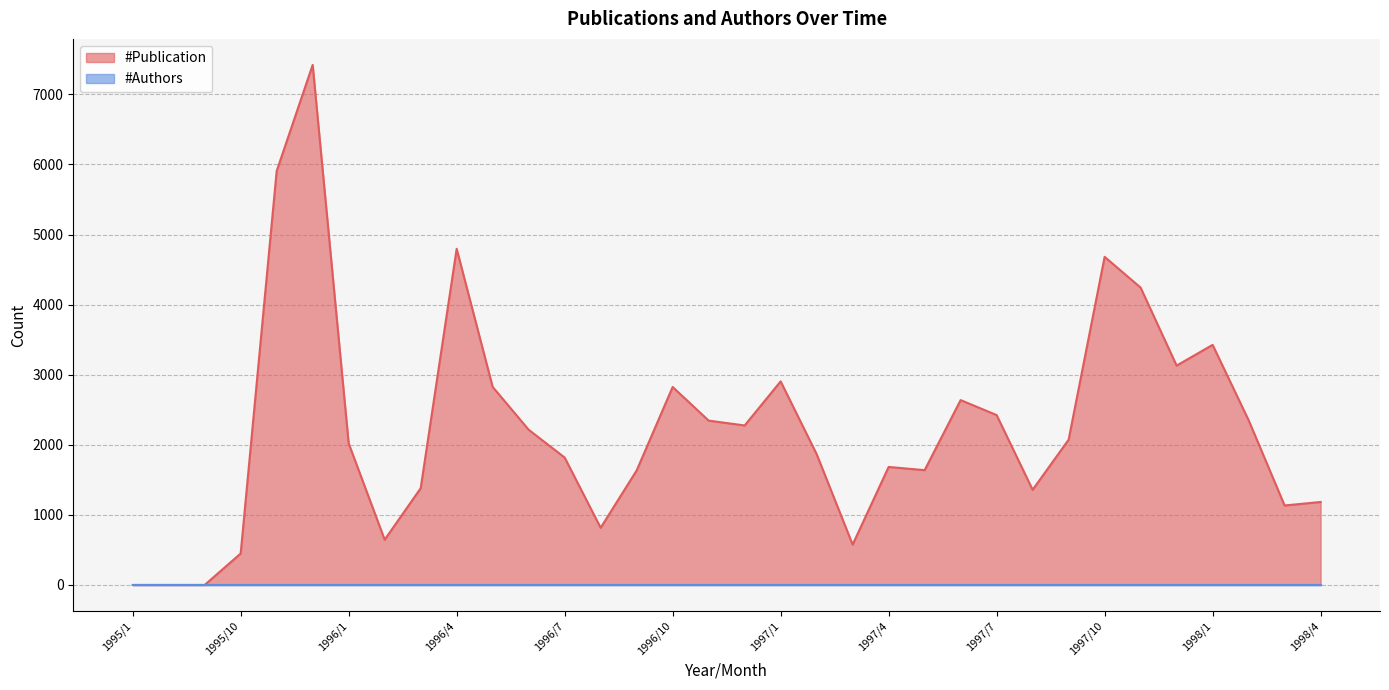

What is the value of the 25th point from the left?

2424